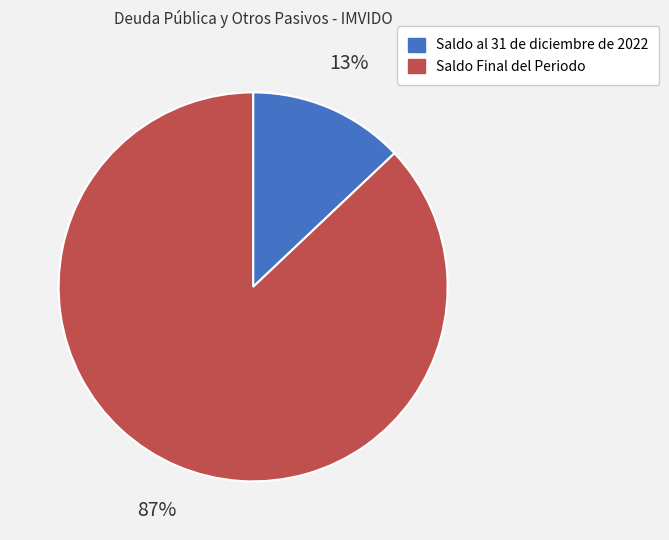

To the nearest percent, what is the combined percentage of Saldo al 31 de diciembre de 2022 and Saldo Final del Periodo?

100%